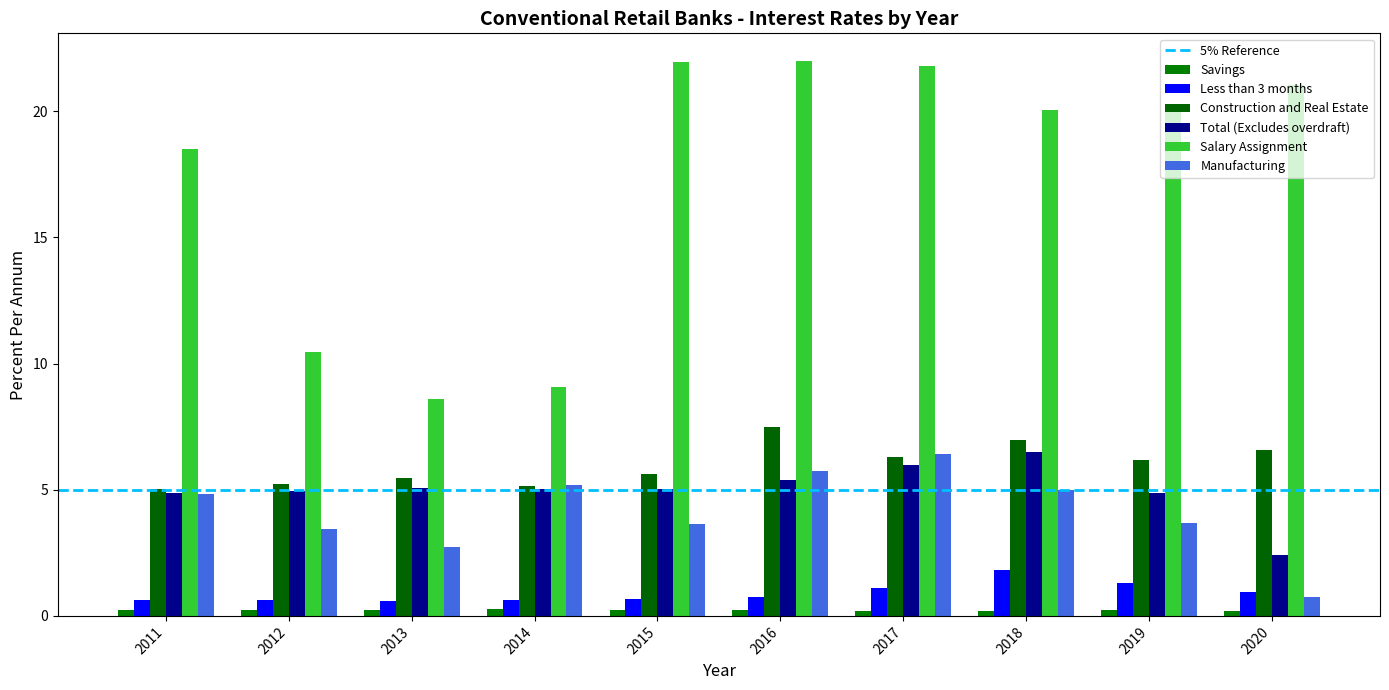

True or false: Construction and Real Estate has a value of 1.8 at 2017.

False